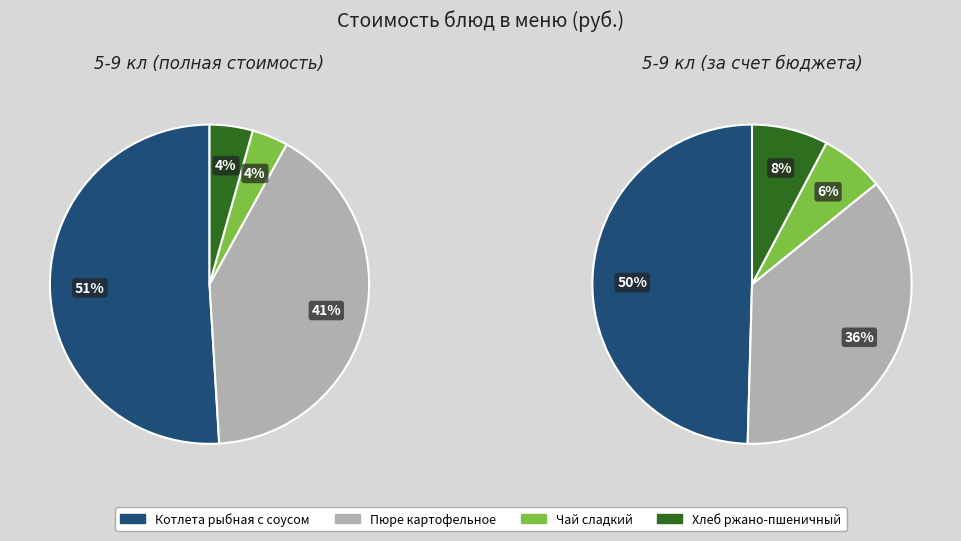

What percentage is NOT represented by Хлеб ржано-пшеничный?

95.6%